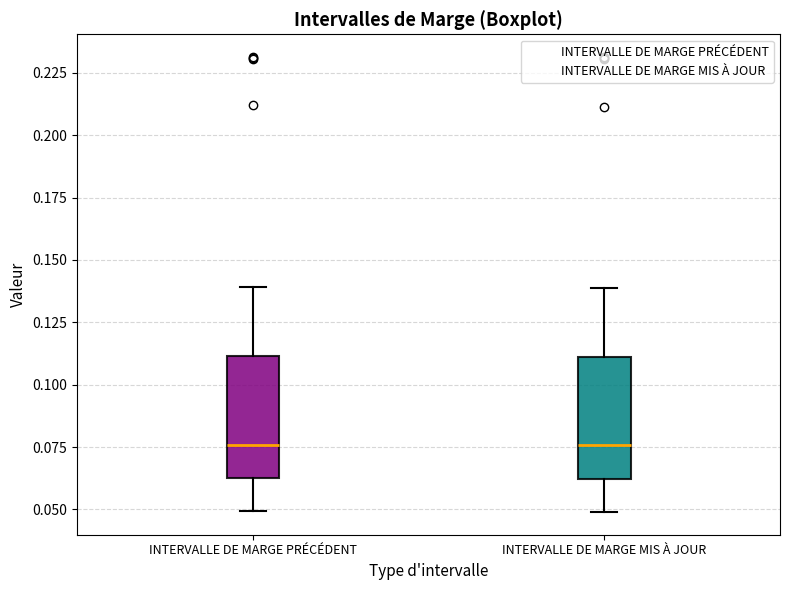

Reading left to right, transcribe this box plot: for each box, give where its median line is, the range the box spans, and where its two whiskers end, as read against the y-axis. The values are not printed on the chart, so give them approximately, as read against the axis.

INTERVALLE DE MARGE PRÉCÉDENT: median 0.075, box 0.060 to 0.110, whiskers 0.050 to 0.140
INTERVALLE DE MARGE MIS À JOUR: median 0.075, box 0.060 to 0.110, whiskers 0.050 to 0.140